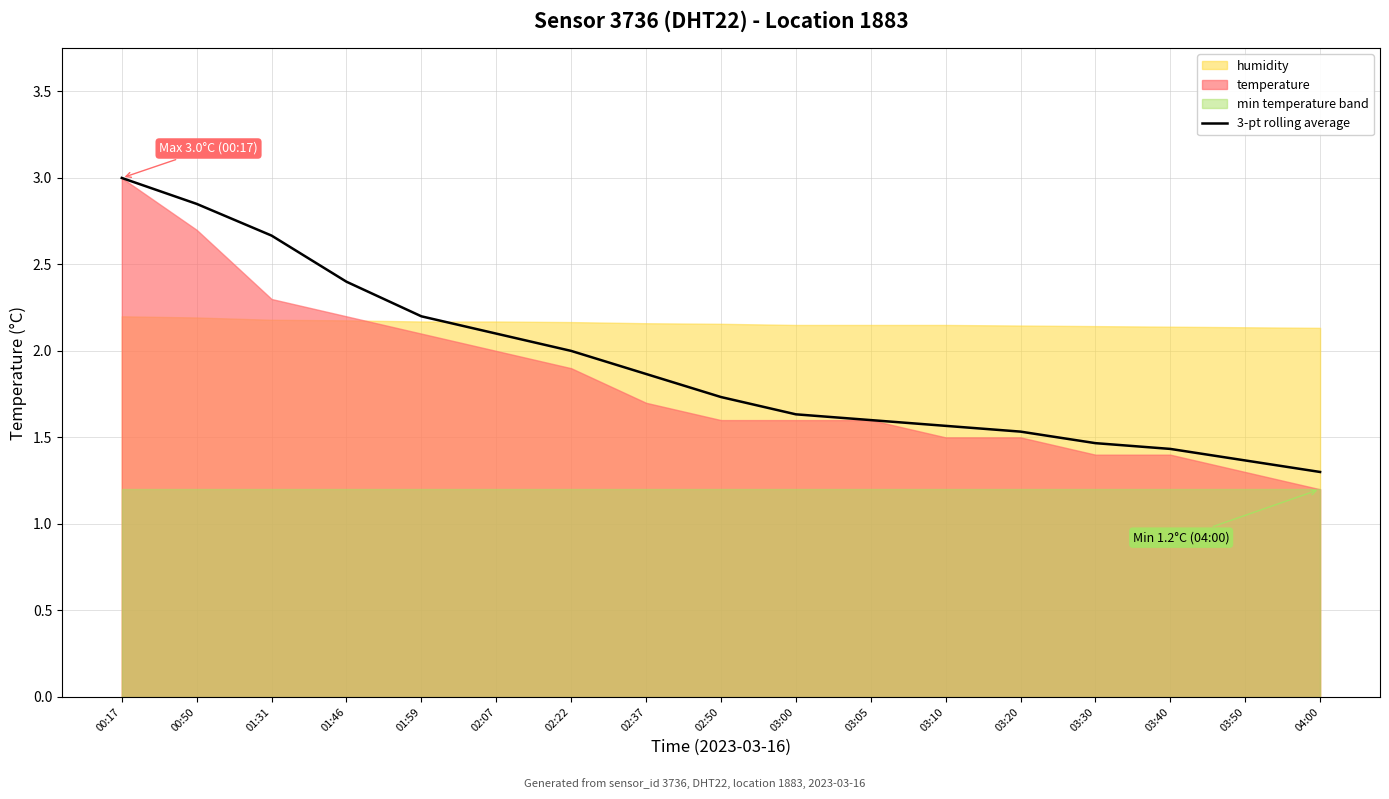

List the labels in order of value, largest first.

00:17, 00:50, 01:31, 01:46, 01:59, 02:07, 02:22, 02:37, 02:50, 03:00, 03:05, 03:10, 03:20, 03:30, 03:40, 03:50, 04:00